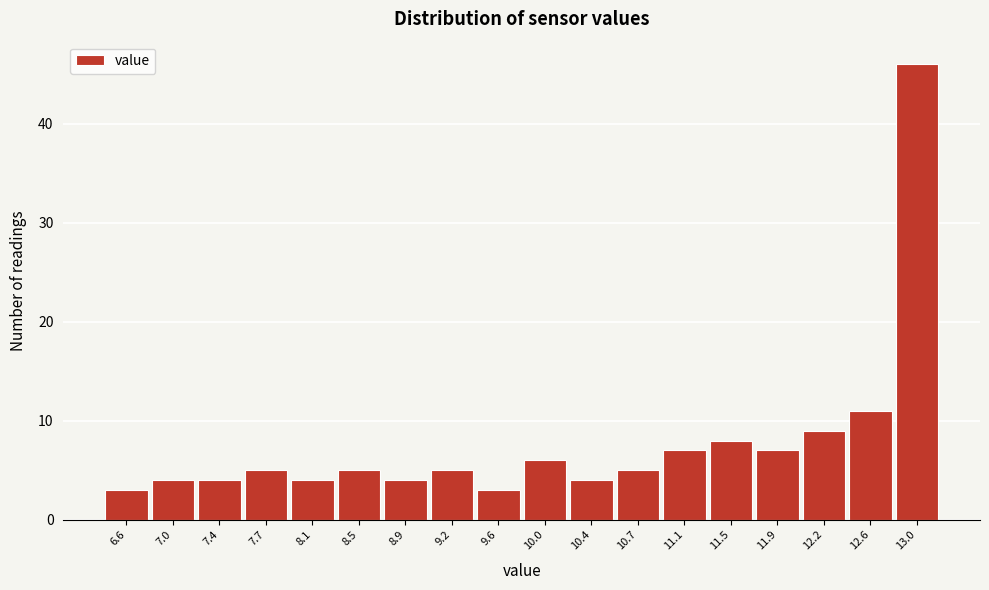

Reading left to right, list all the values displayed in this chart.

3	4	4	5	4	5	4	5	3	6	4	5	7	8	7	9	11	46